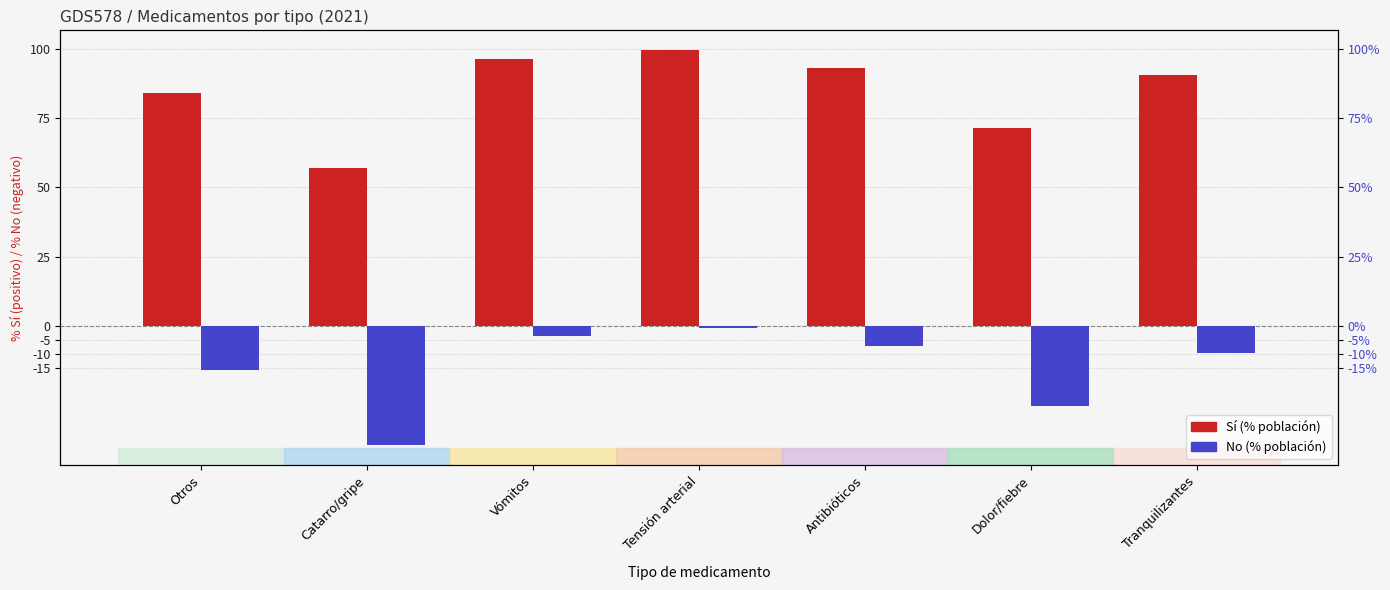

At how many categories does at least one series exceed -1?

7